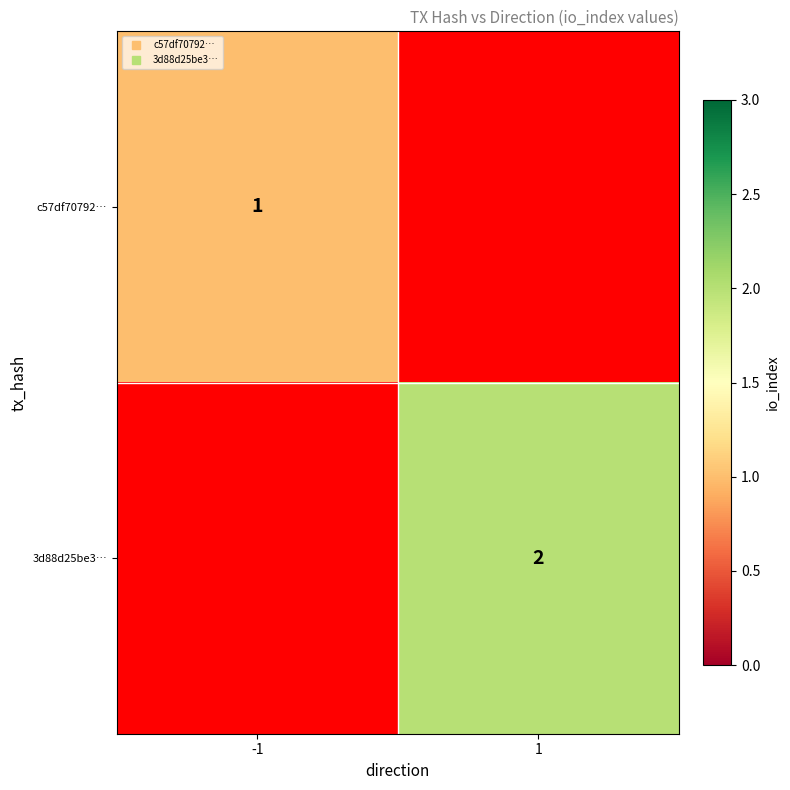

What is the approximate value of 3d88d25be3… at 1?

2.0